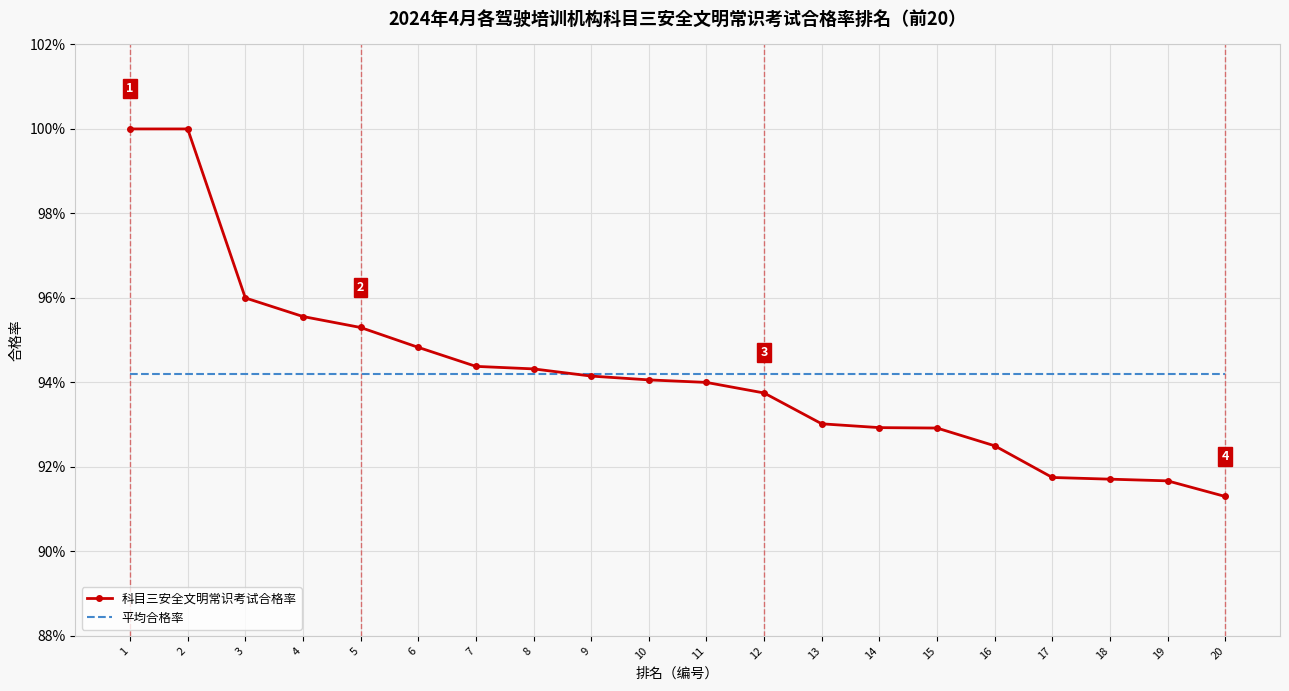

How many intersections are there between 平均合格率 and 科目三安全文明常识考试合格率?

1